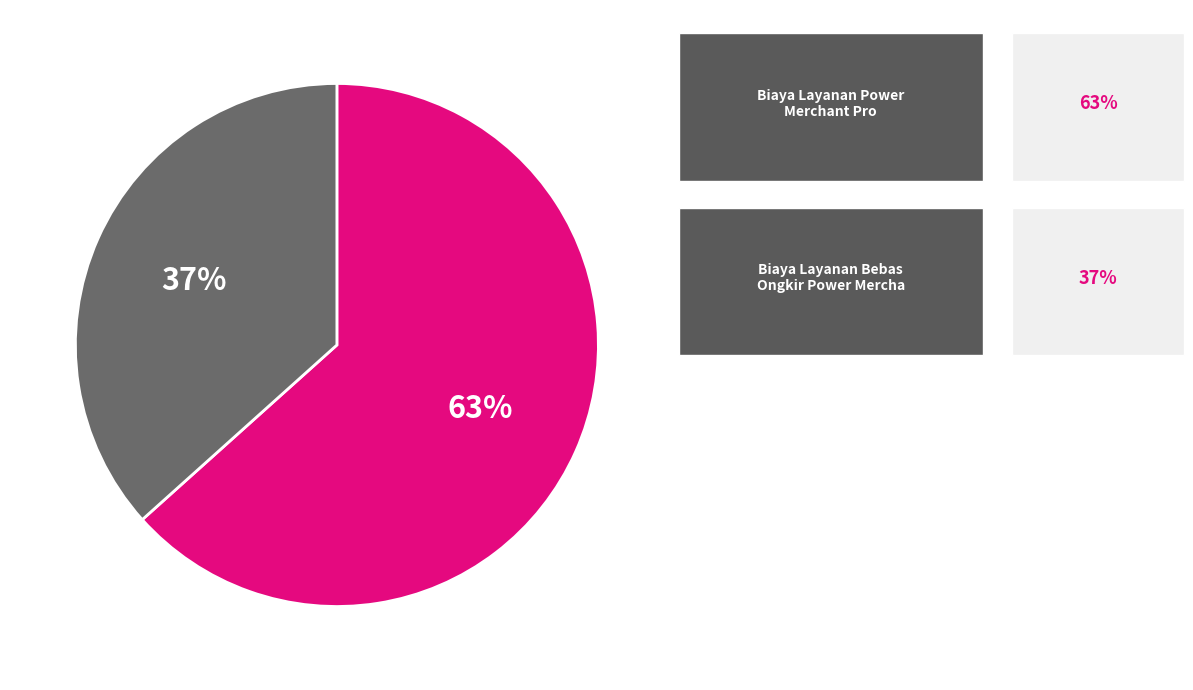

Is there a majority slice in this chart?

Yes